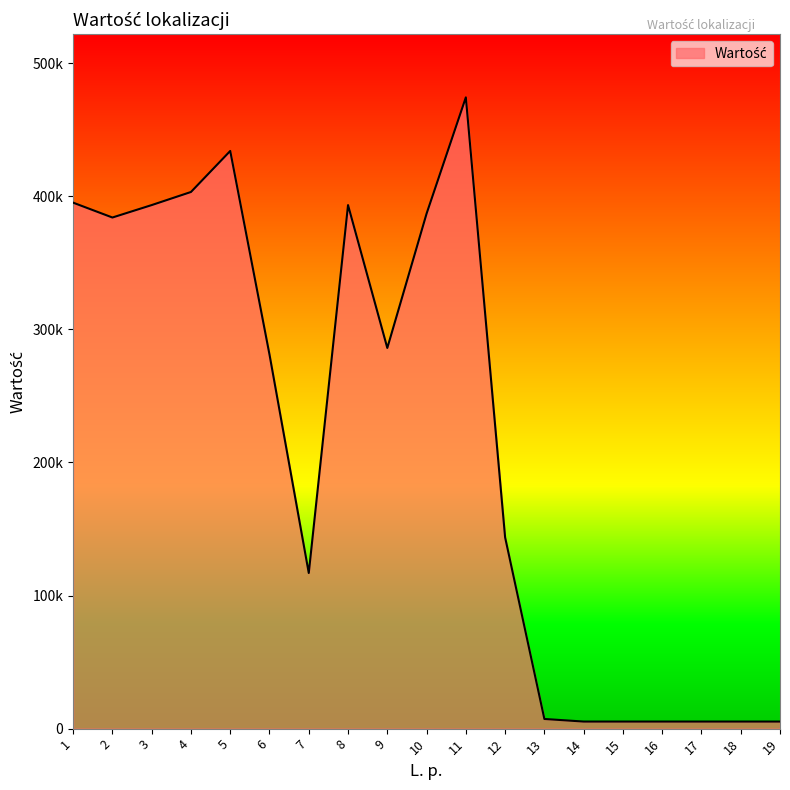

Is this an area chart (filled region under the line)?

Yes